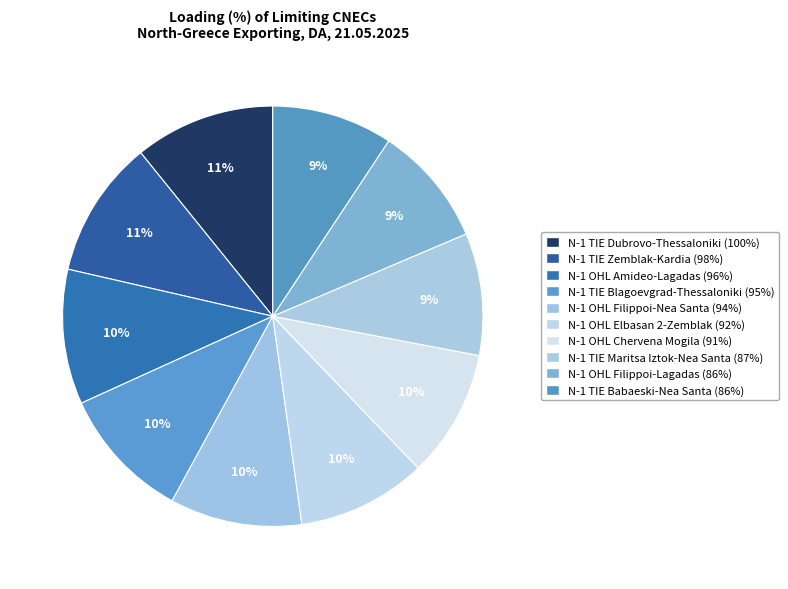

Does any single category account for the majority?

No